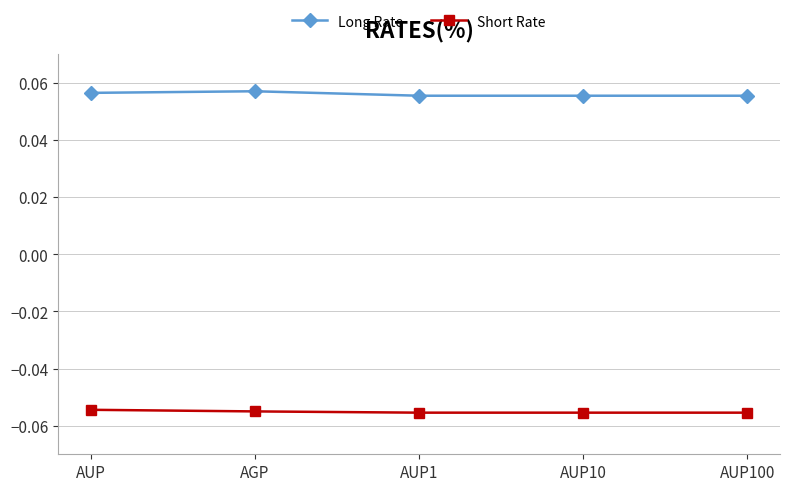

Is the value of Long Rate at AUP greater than the value of Short Rate at AUP100?

Yes